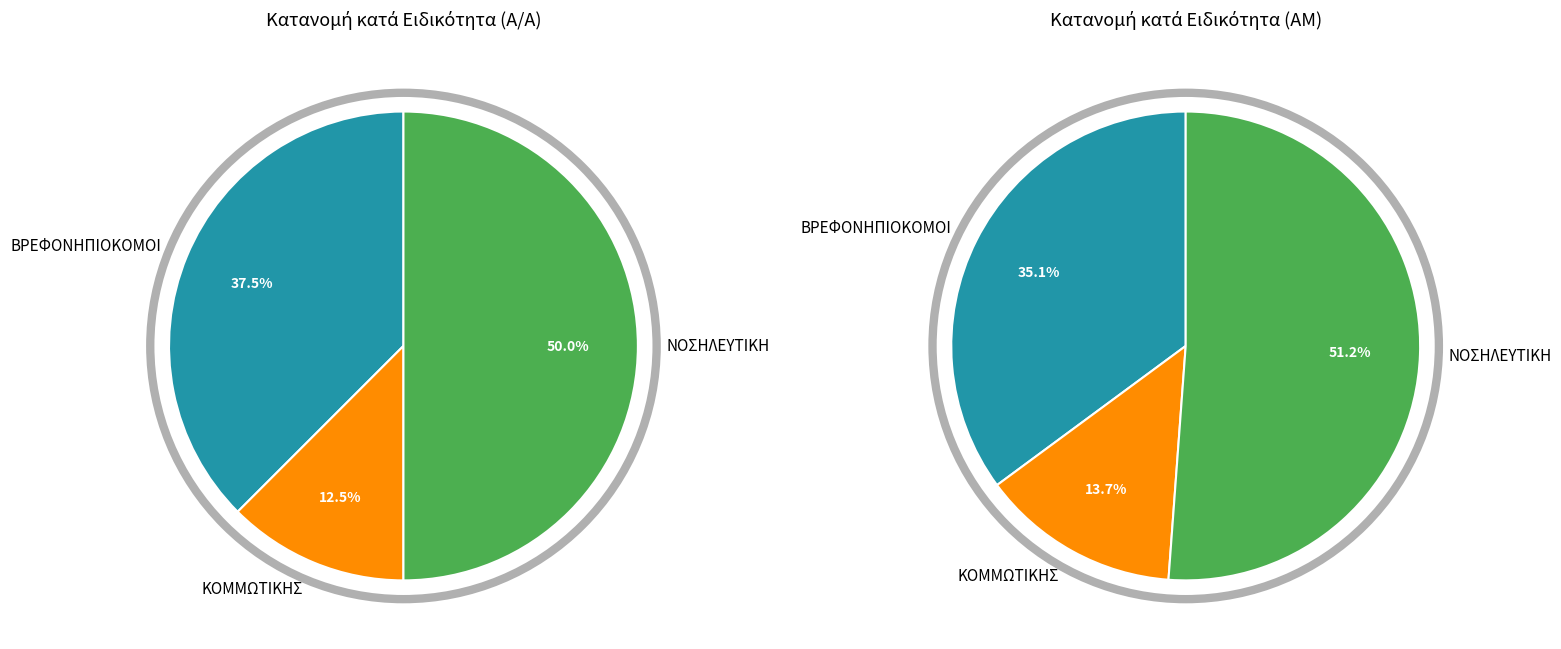

Is there a majority slice in this chart?

No